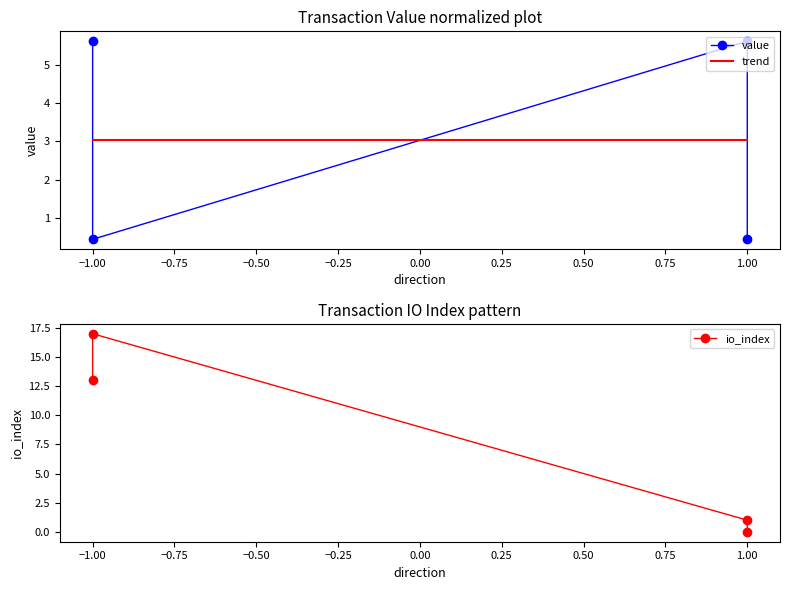

Between which two adjacent categories do value and io_index first intersect?

−1.00 and 1.00